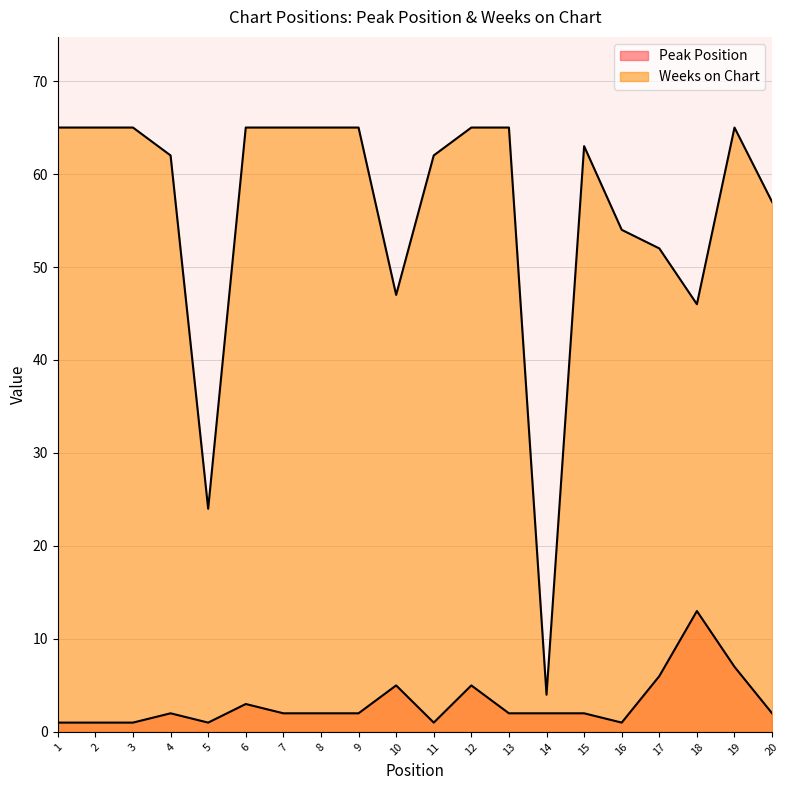

Which series has the largest range (max minus min)?

Weeks on Chart